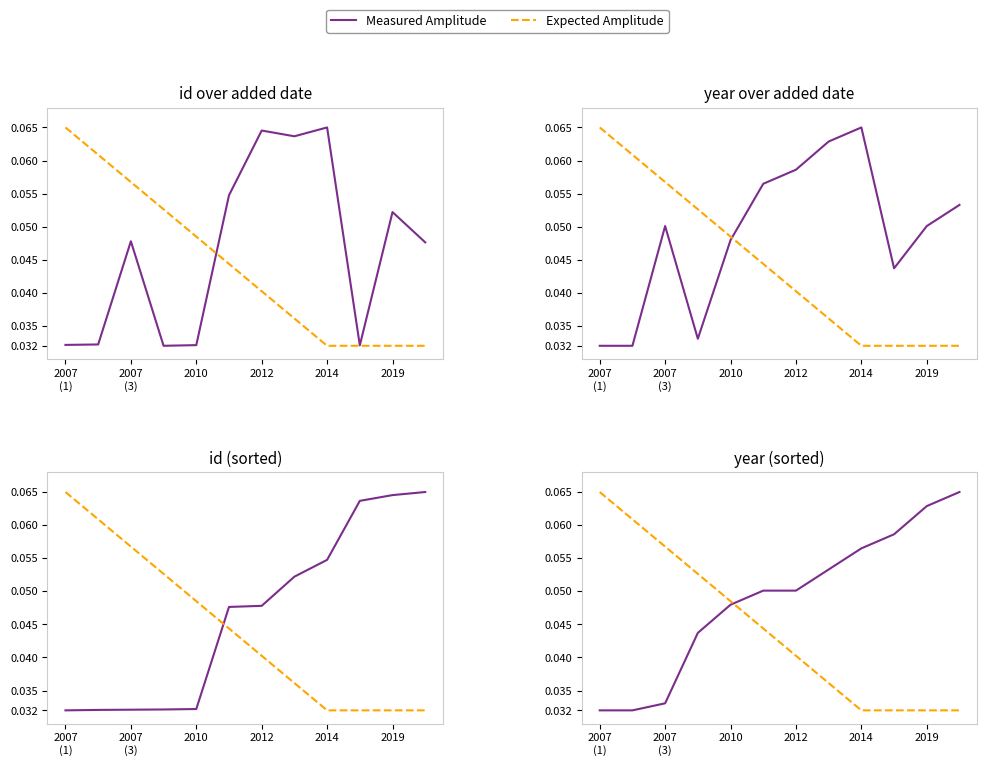

Count the Measured Amplitude values in the range 0 to 1.

12